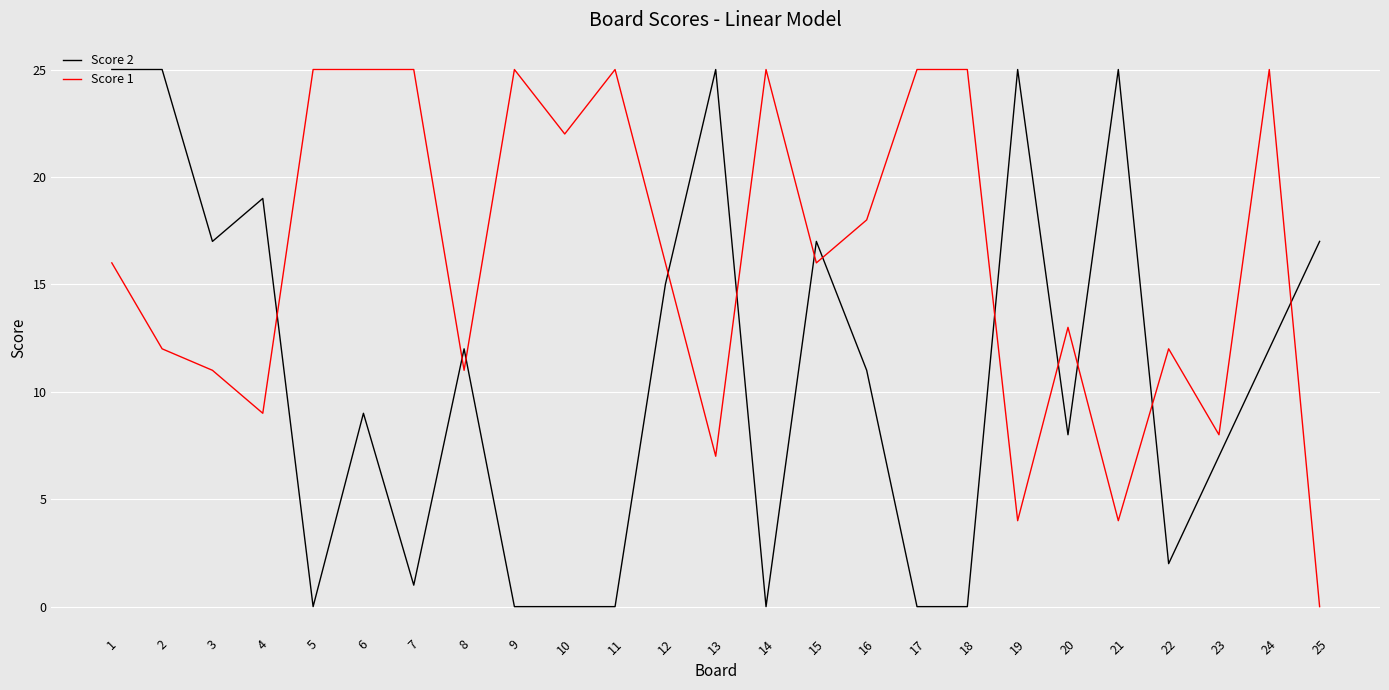

Between which two adjacent categories do Score 1 and Score 2 first intersect?

4 and 5